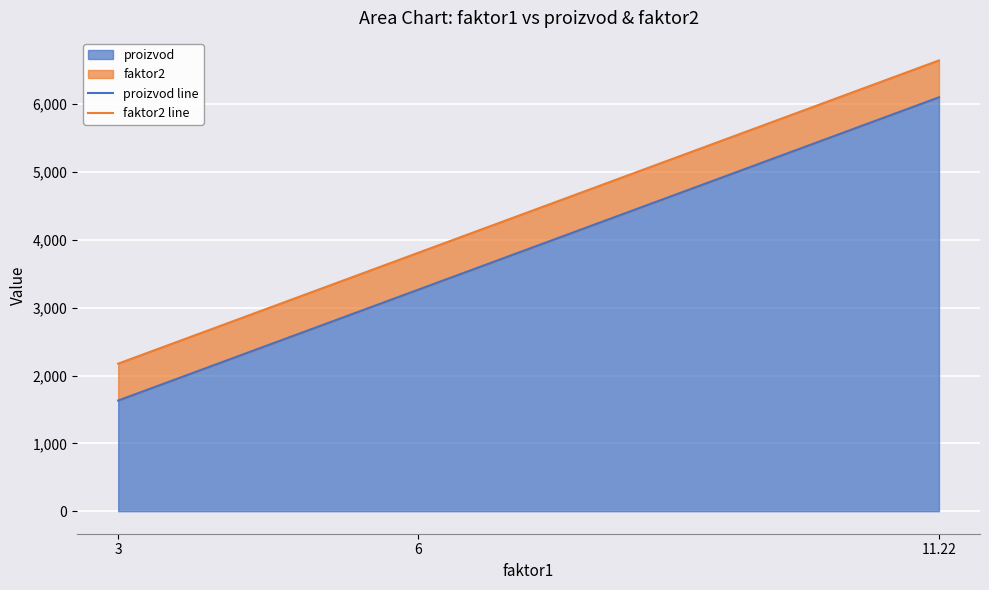

True or false: proizvod line has a value of 2371.4 at 3.

False